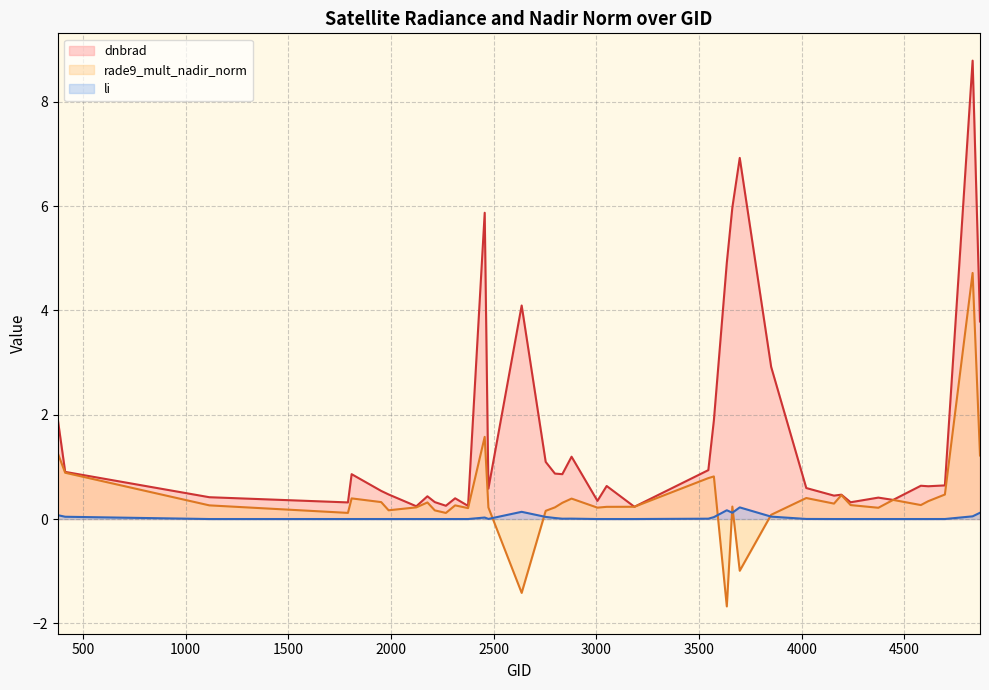

The li series shows 0.0 at 4580. True or false?

False